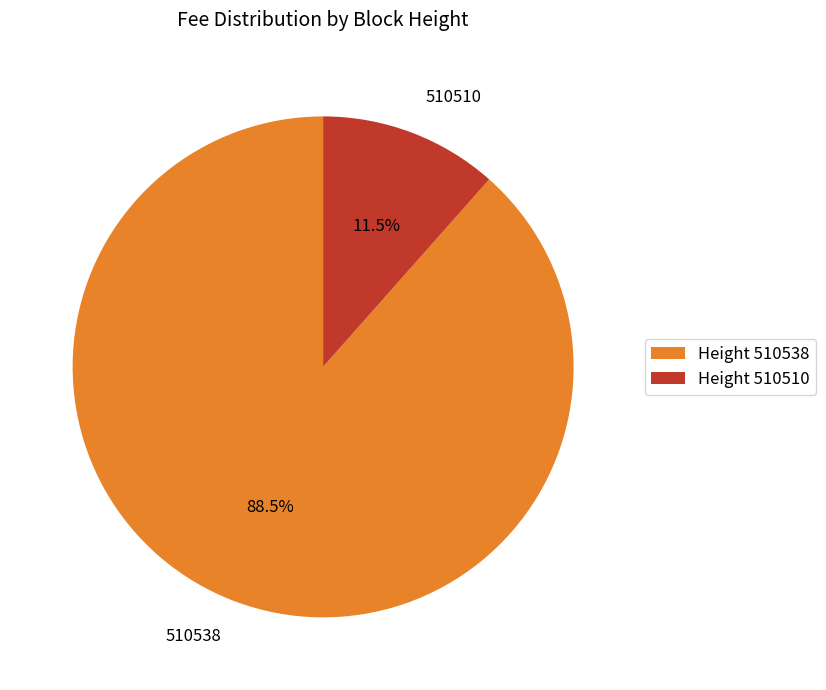

How many slices are in this pie chart?

2